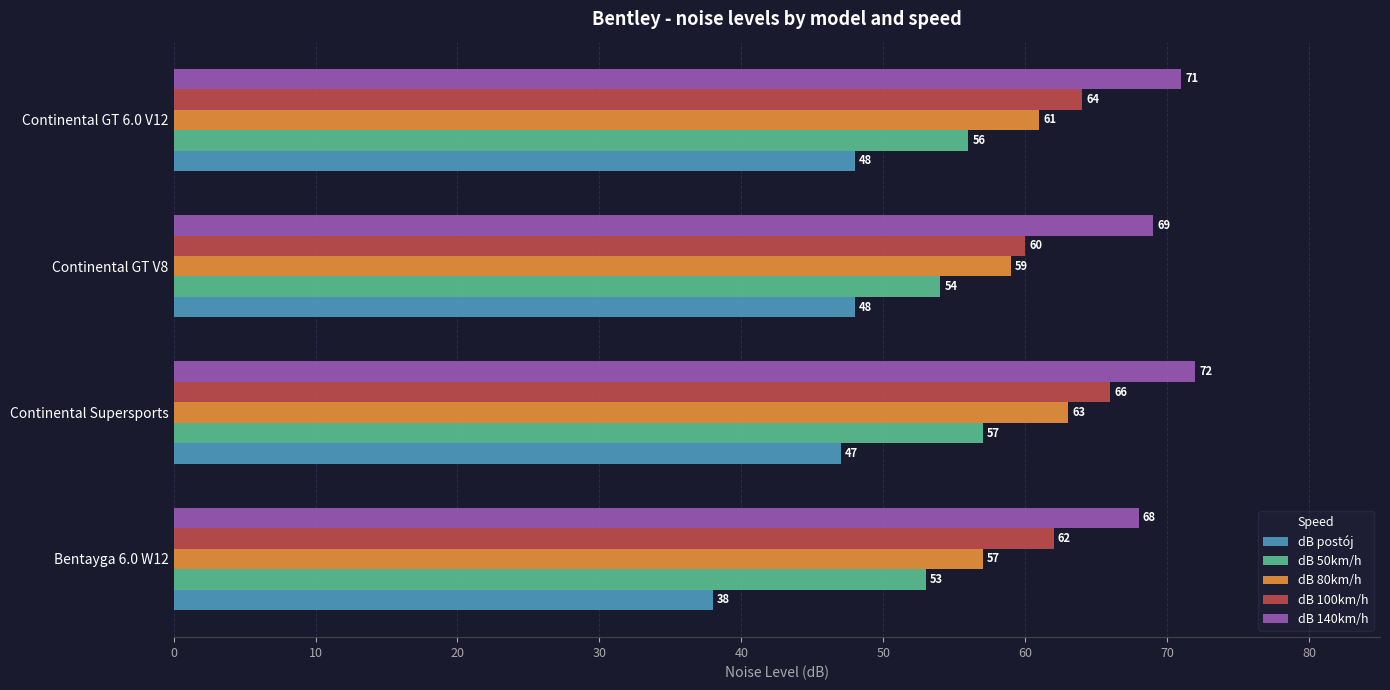

What is the minimum value for dB postój?

38